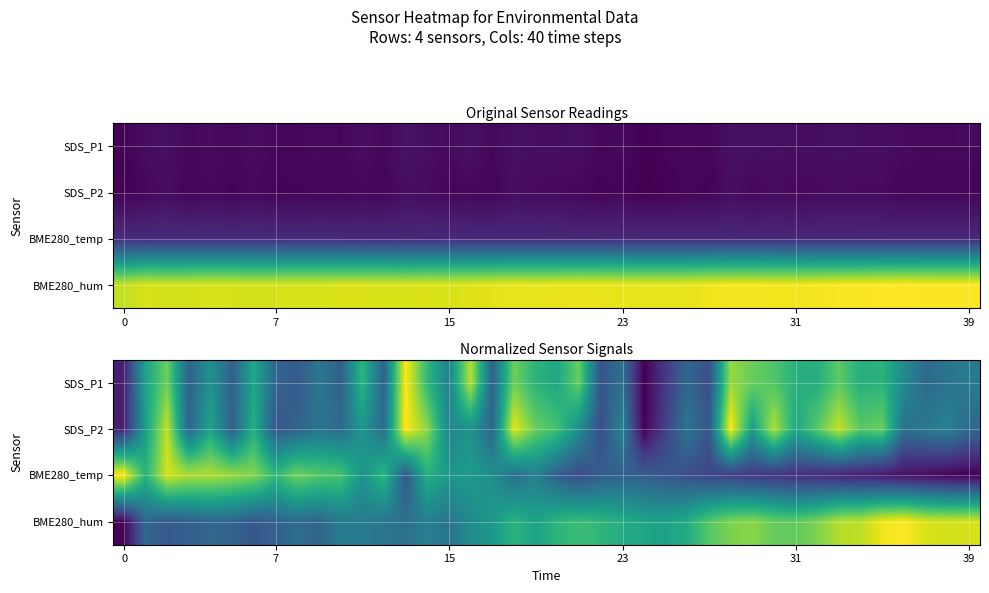

At which label is BME280_temp closest to 0?

39